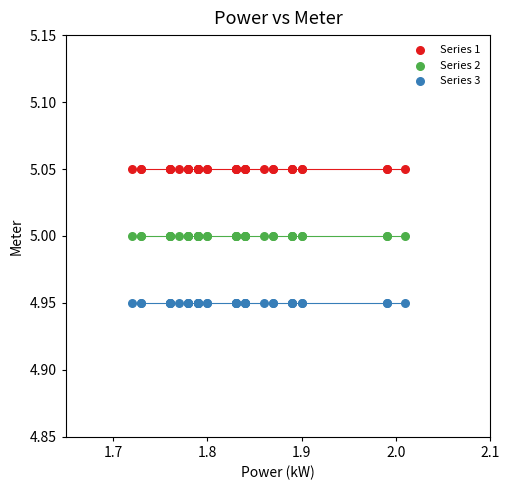

Which series reaches the minimum Y coordinate?

Series 3